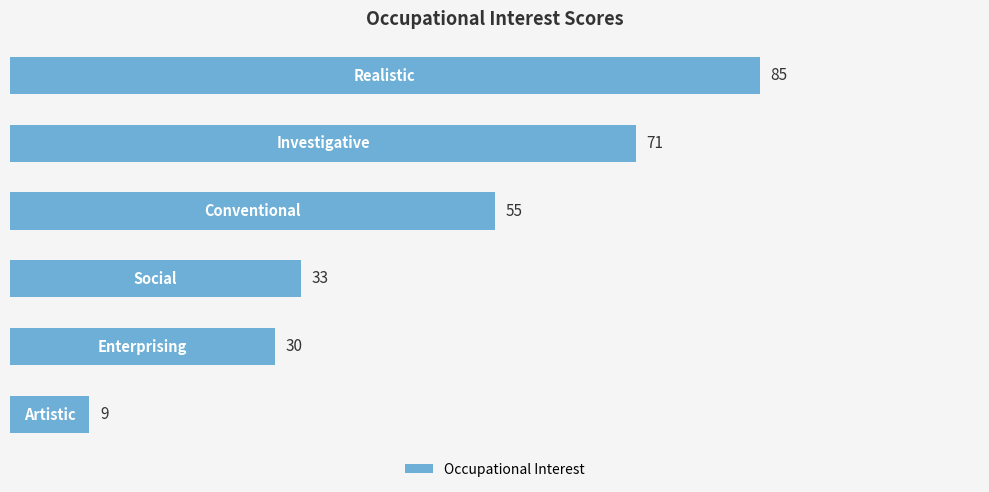

Count the number of categories in the chart.

6